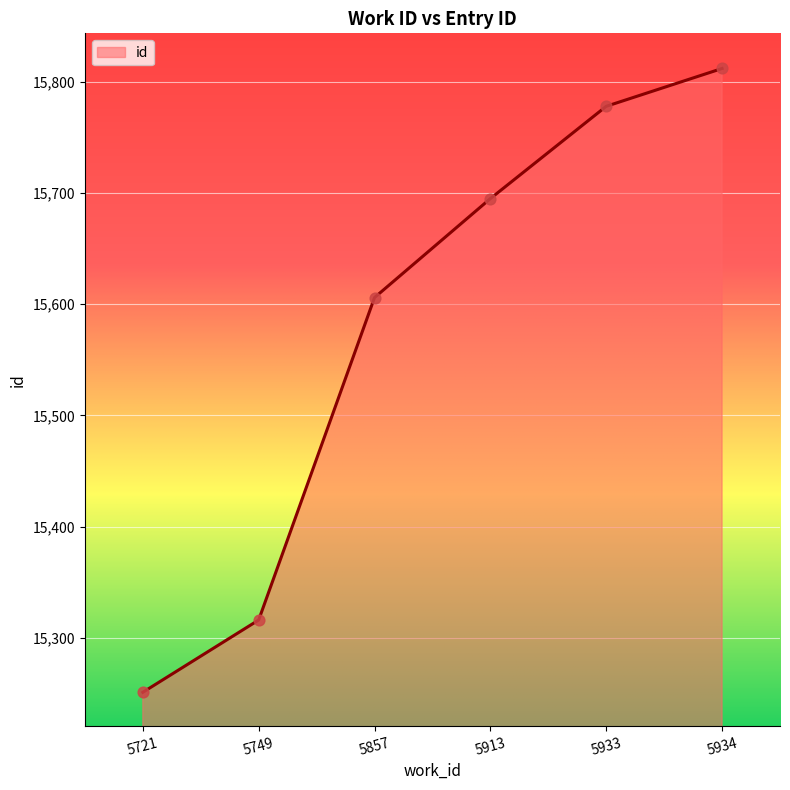

Approximately how many times larger is the value at 5934 compared to 5933?

1.0